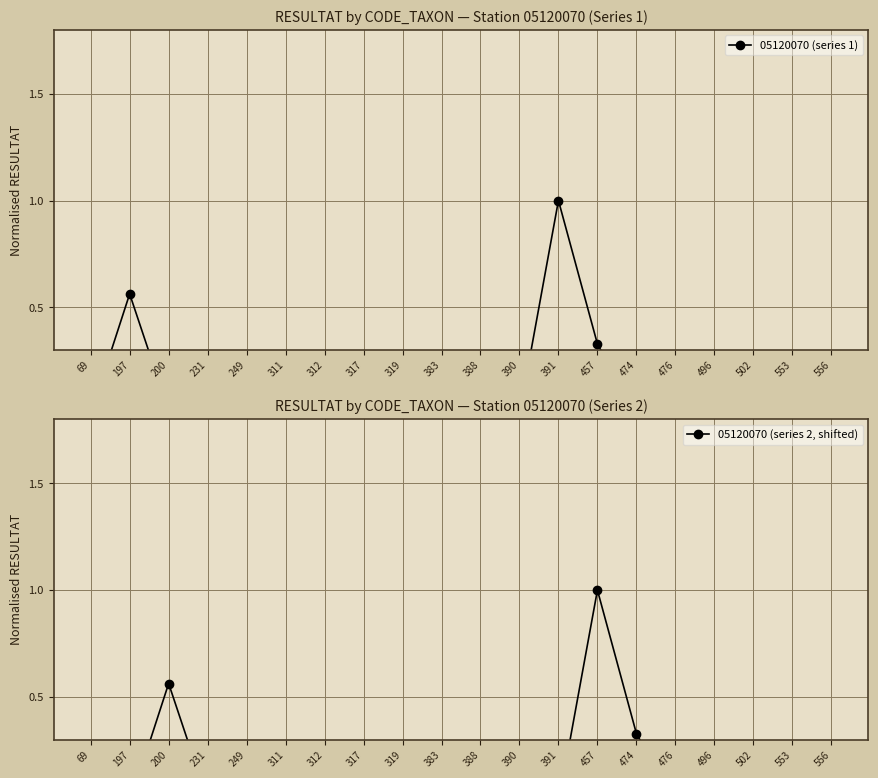

Which has a higher value, 317 or 319?

317